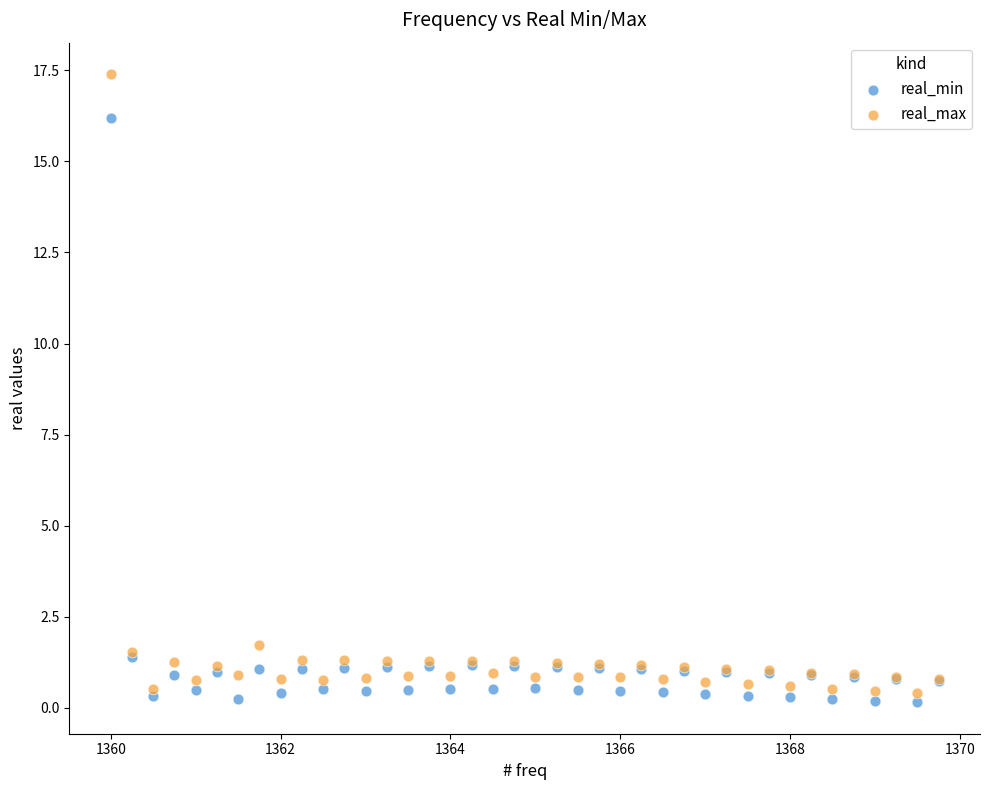

Which series contains the highest Y value?

real_max